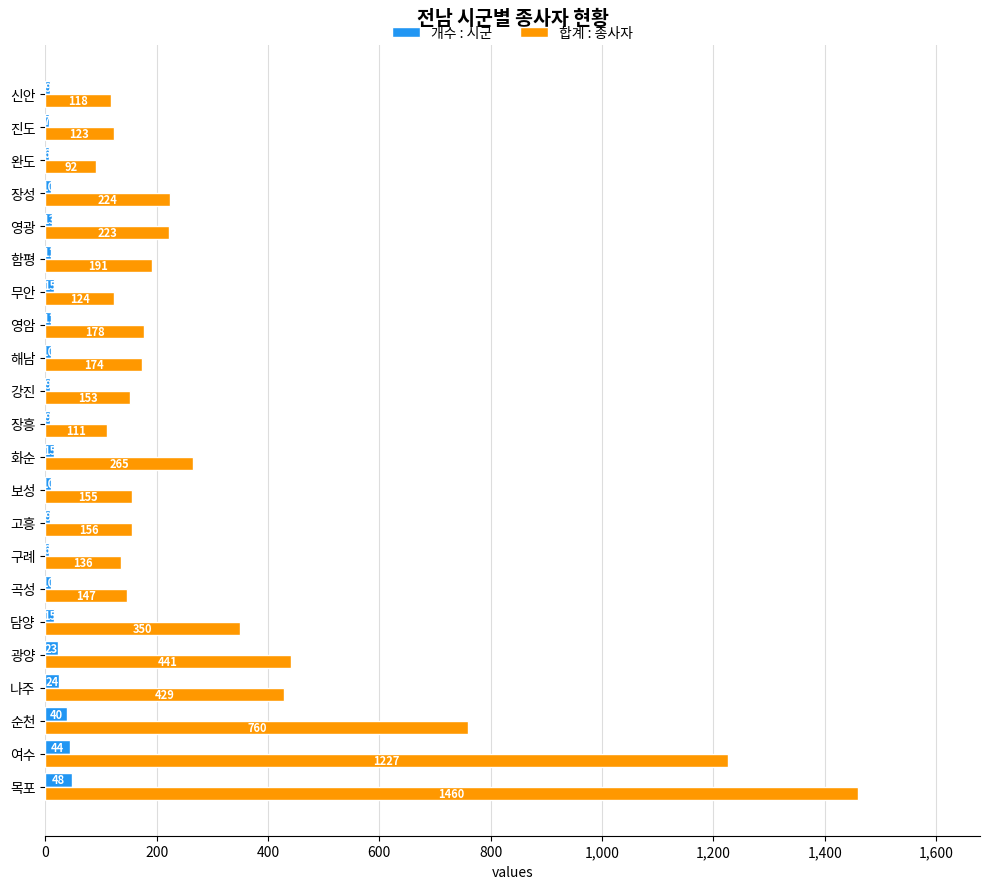

At how many categories does at least one series exceed 645?

3